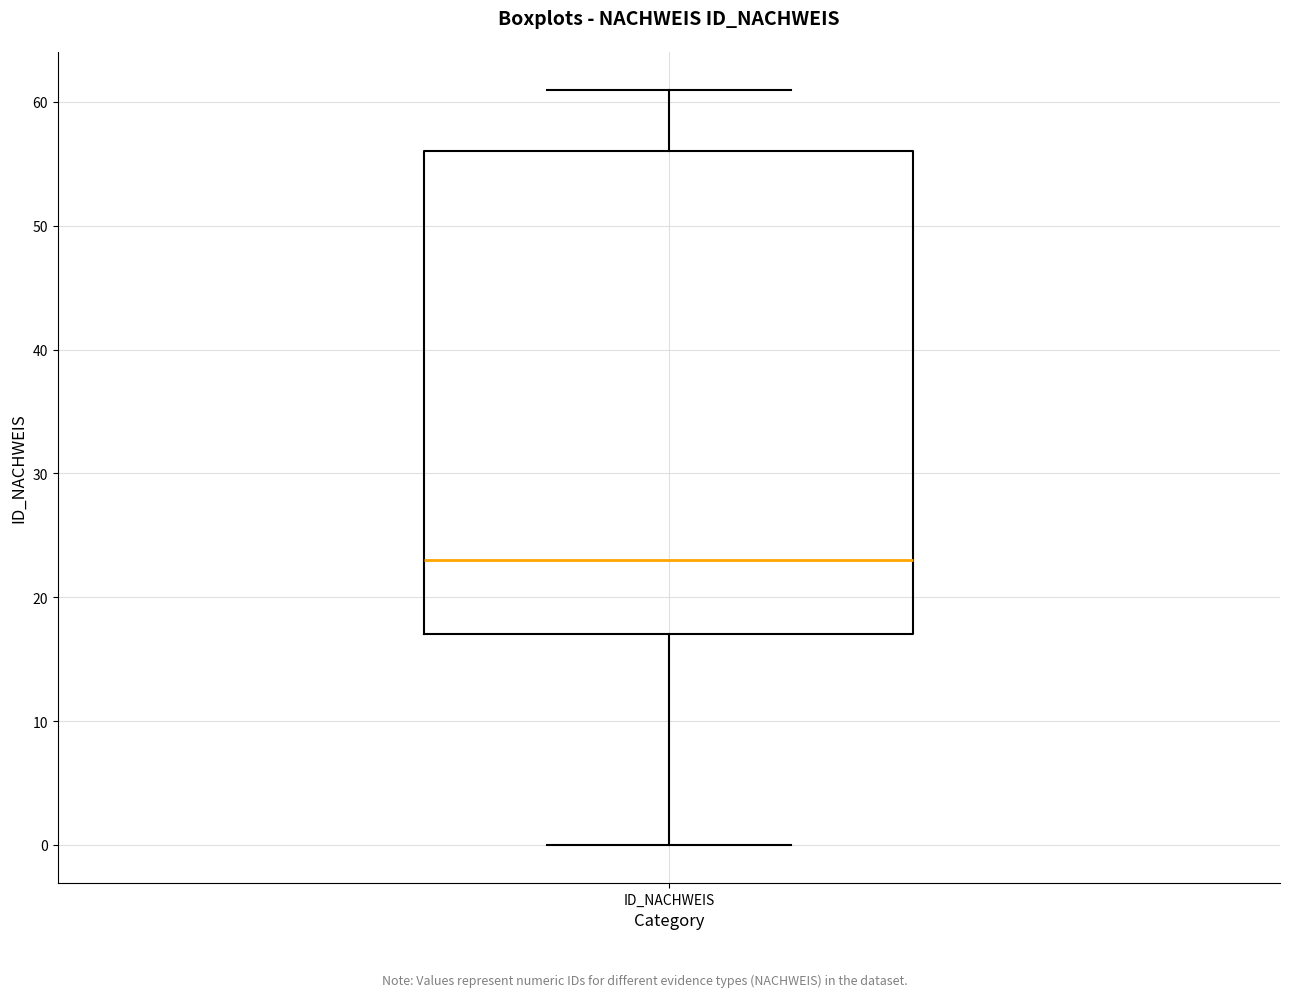

Transcribe this box plot: give where the median line is, the range the box spans, and where the two whiskers end, as read against the y-axis. The values are not printed on the chart, so give them approximately, as read against the axis.

median 23, box 17 to 56, whiskers 0 to 61